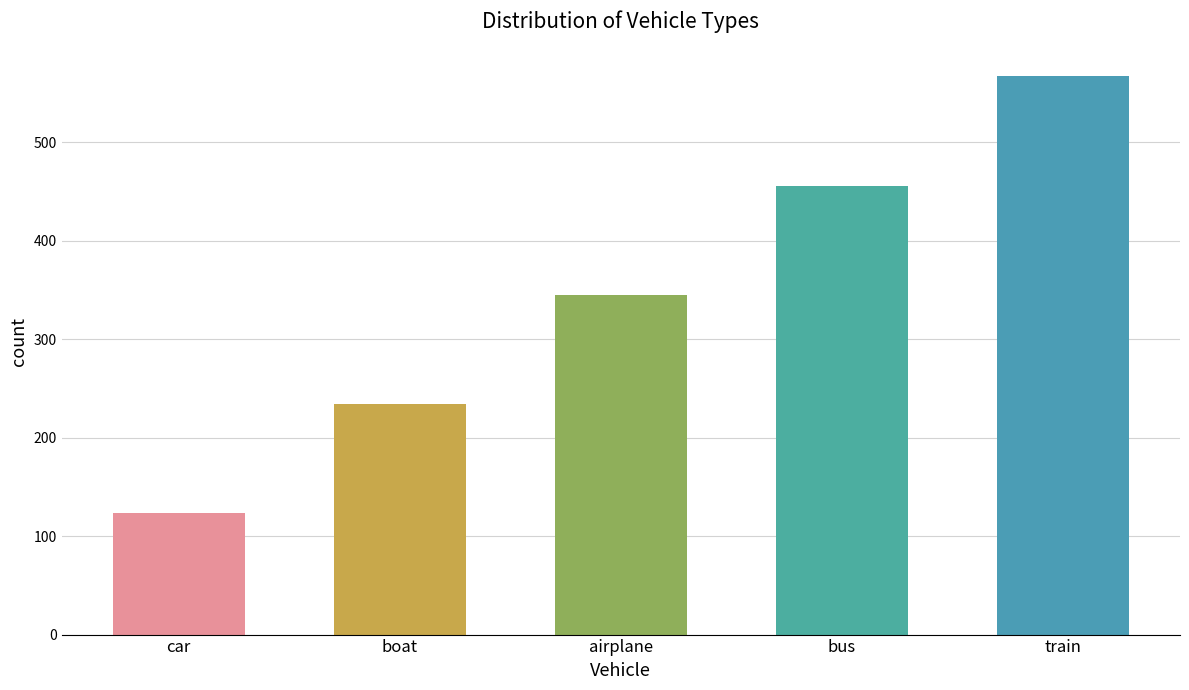

How many data points are less than 345?

2